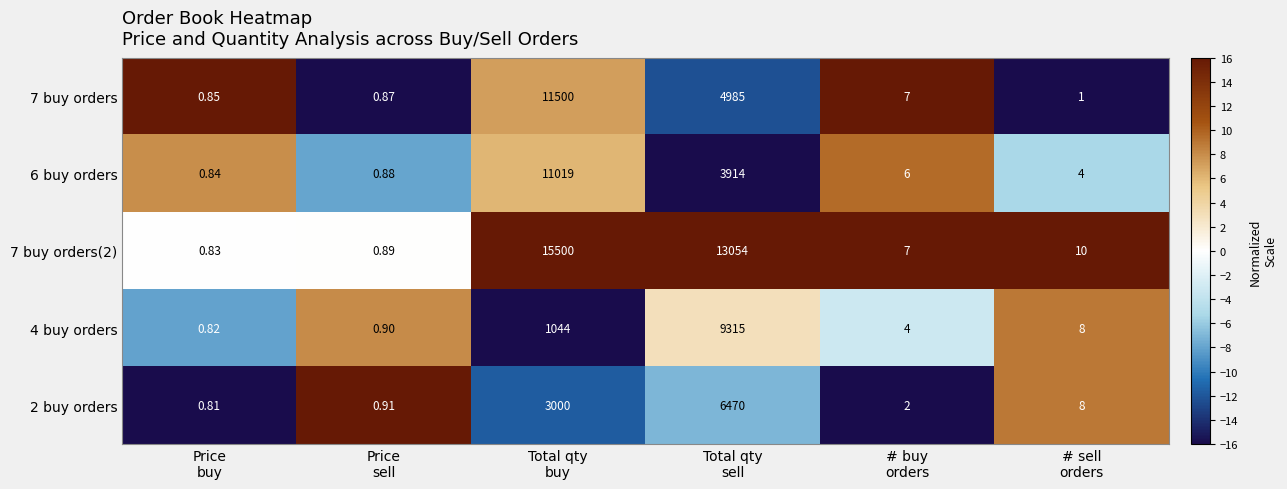

Which series has the widest spread of values?

7 buy orders(2)